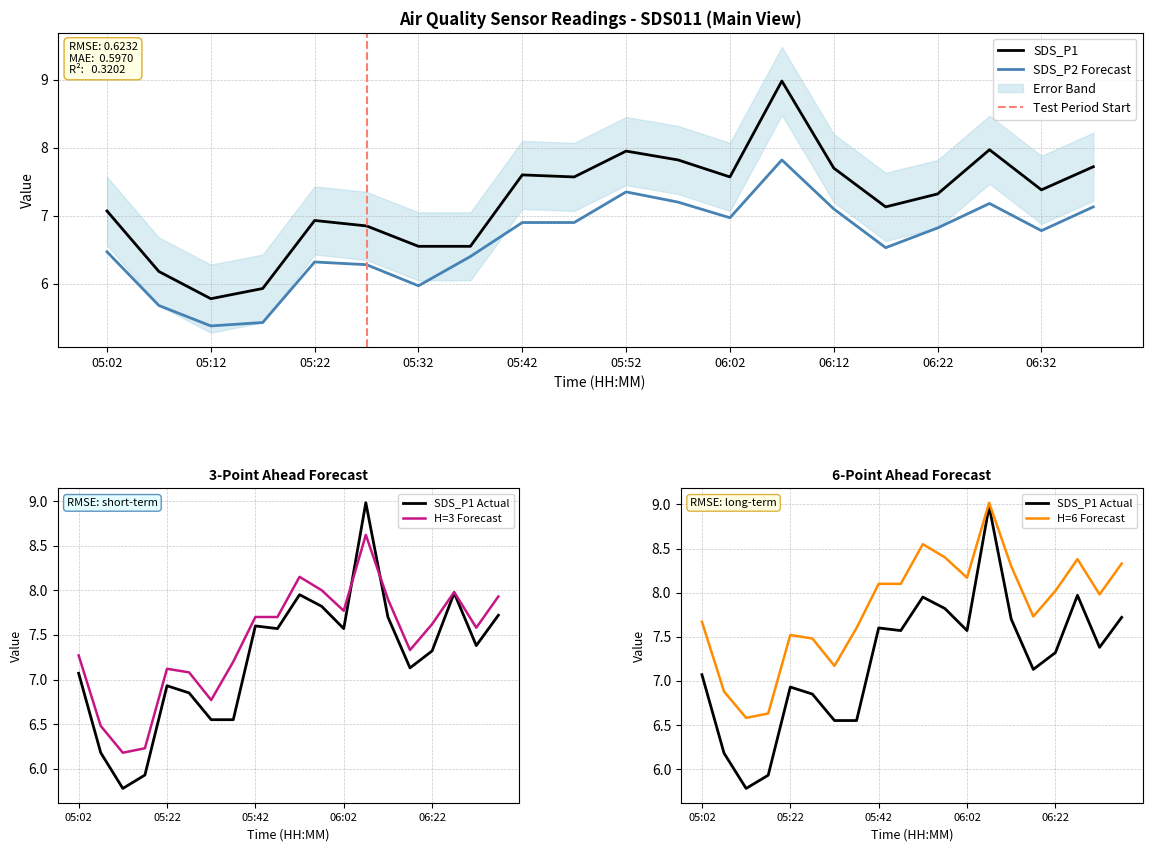

How many values in the SDS_P1 series are below 7?

7